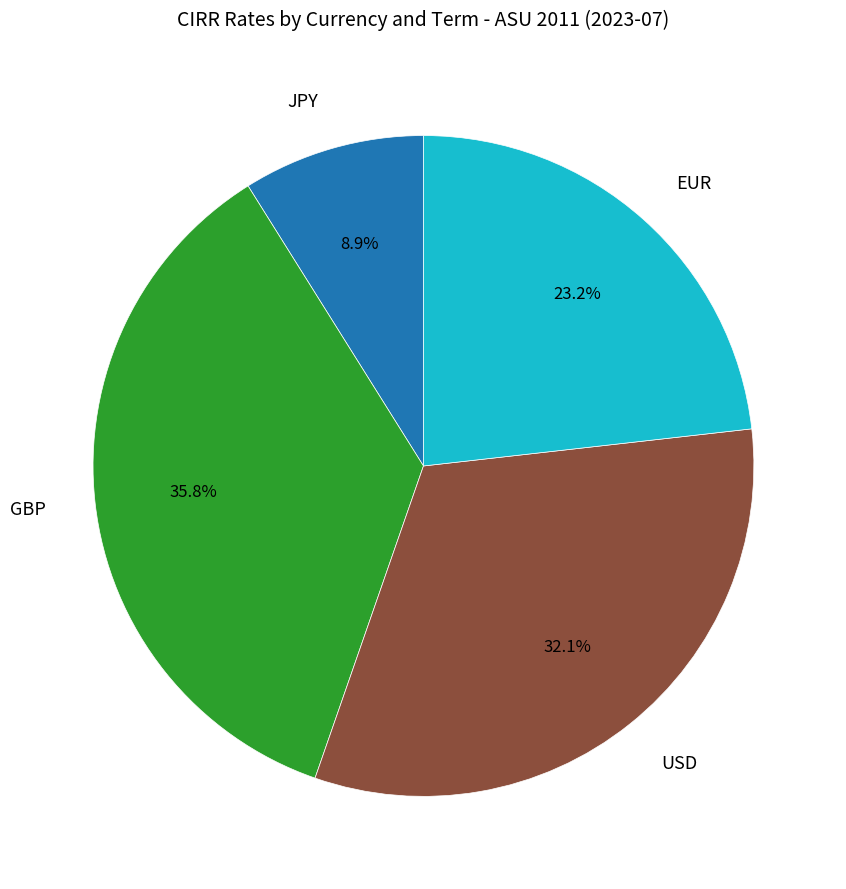

Is there any slice that represents more than half of the pie?

No